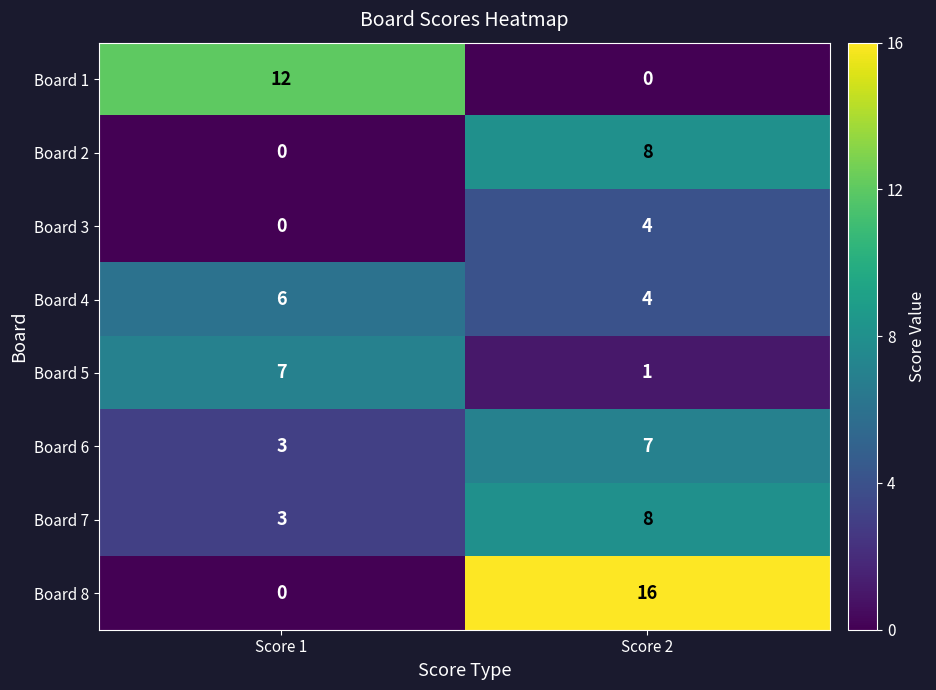

Reading left to right, list all the values displayed in this chart.

Board 1: Score 1=12	Score 2=0
Board 2: Score 1=0	Score 2=8
Board 3: Score 1=0	Score 2=4
Board 4: Score 1=6	Score 2=4
Board 5: Score 1=7	Score 2=1
Board 6: Score 1=3	Score 2=7
Board 7: Score 1=3	Score 2=8
Board 8: Score 1=0	Score 2=16